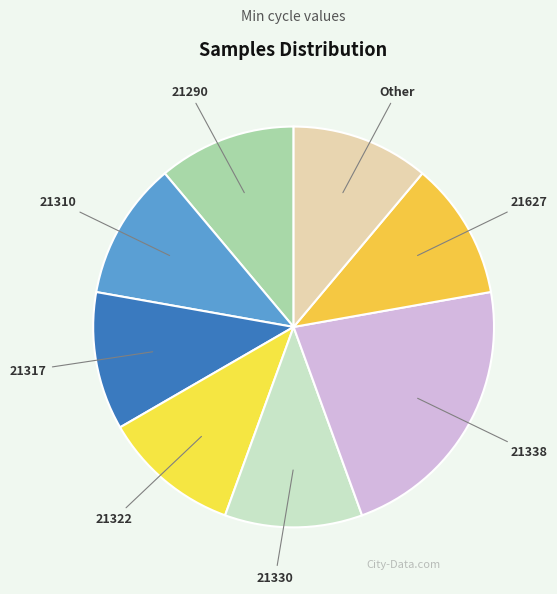

How many slices are in this pie chart?

8